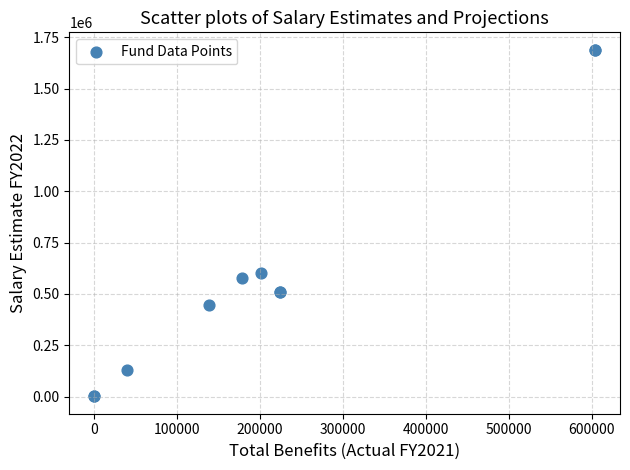

What Y value in the scatter plot is closest to 845302?

600602.4